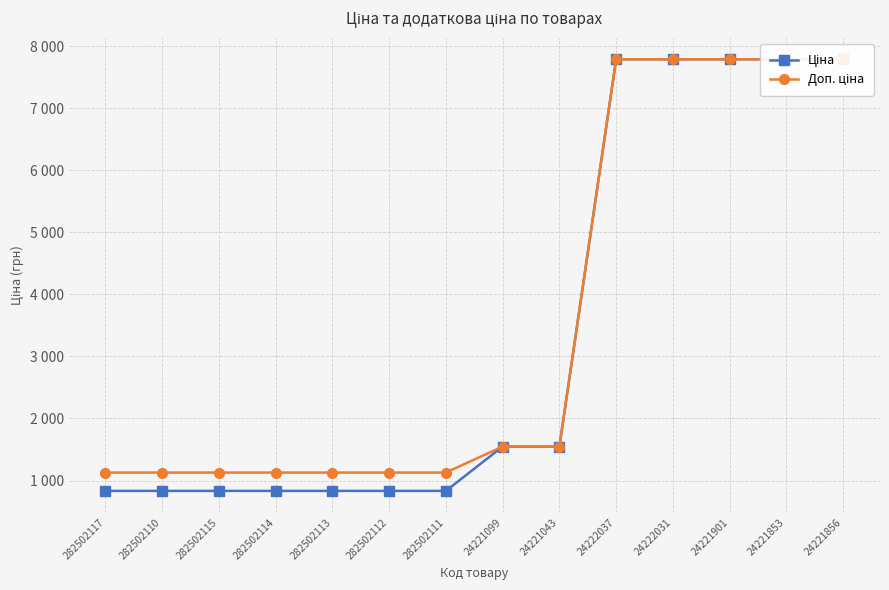

What is the value of the Доп. ціна point at the 4th from the left?

1128.0